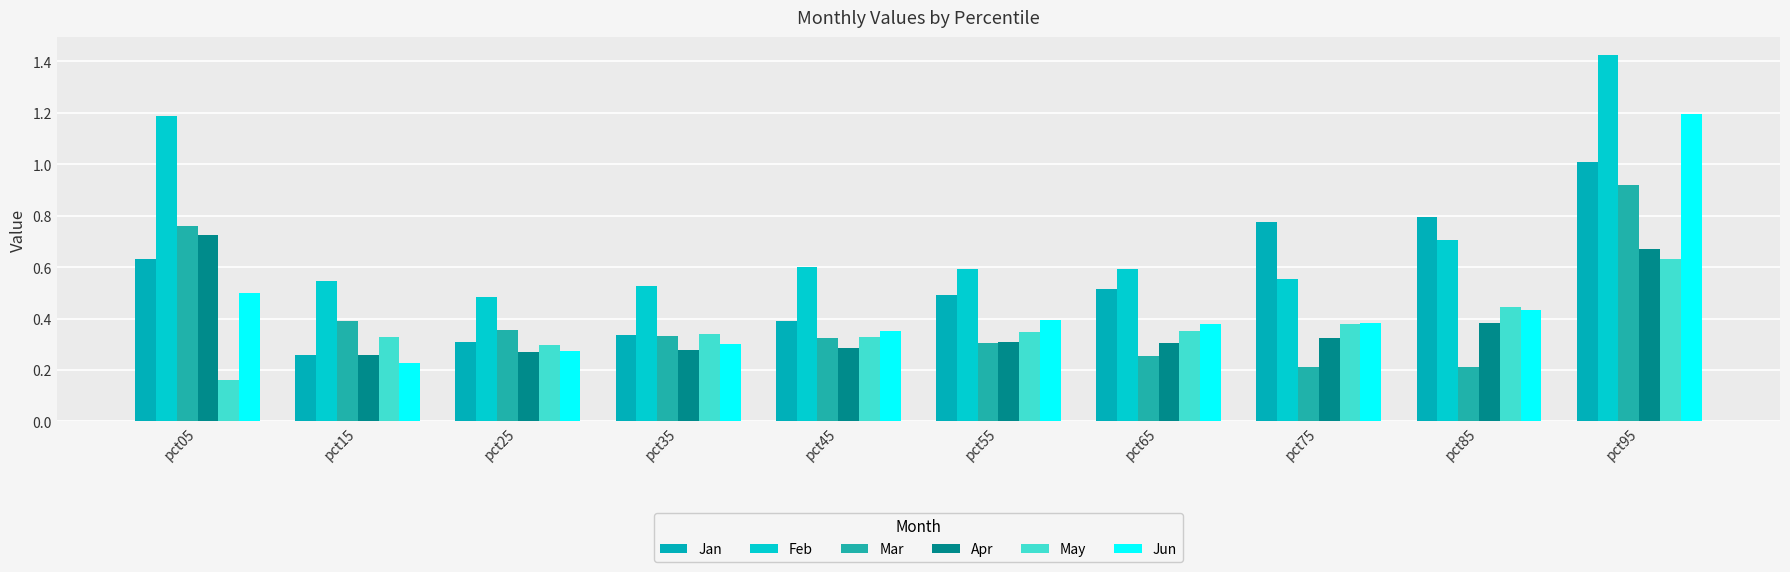

What is the difference between the highest and lowest values at pct45?

0.3